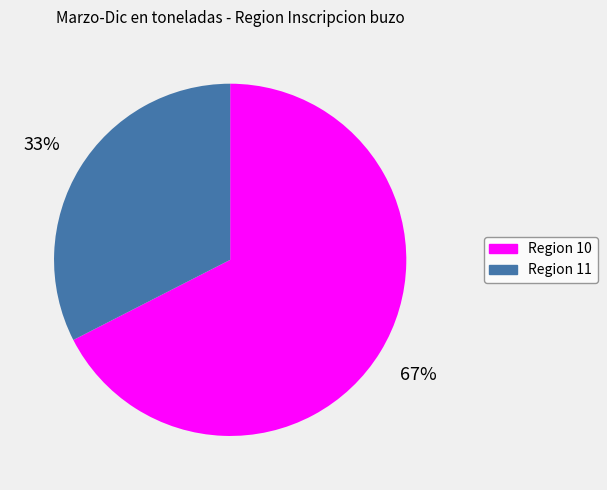

Which slice is the largest?

Region 10